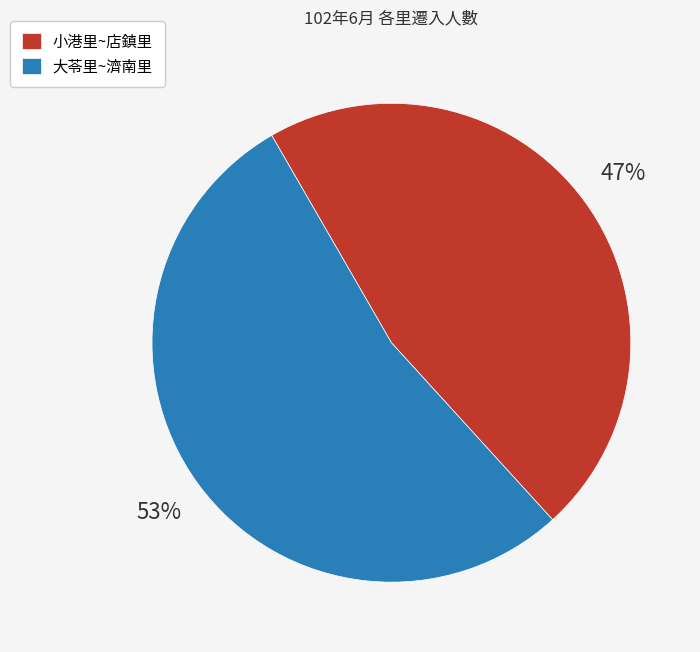

To the nearest percent, what portion does 大苓里~濟南里 represent?

53%